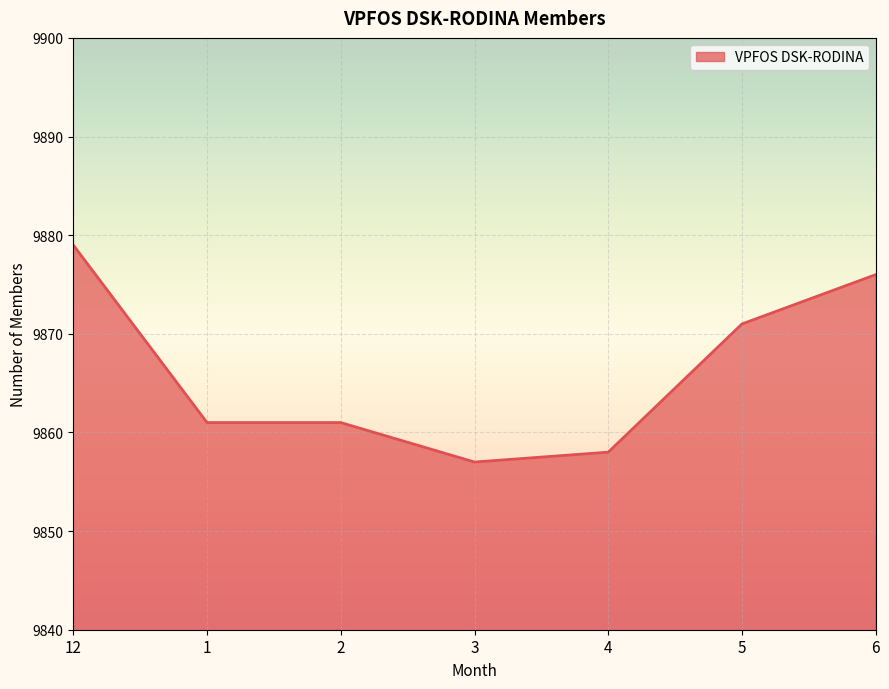

How many series are shown in this chart?

1